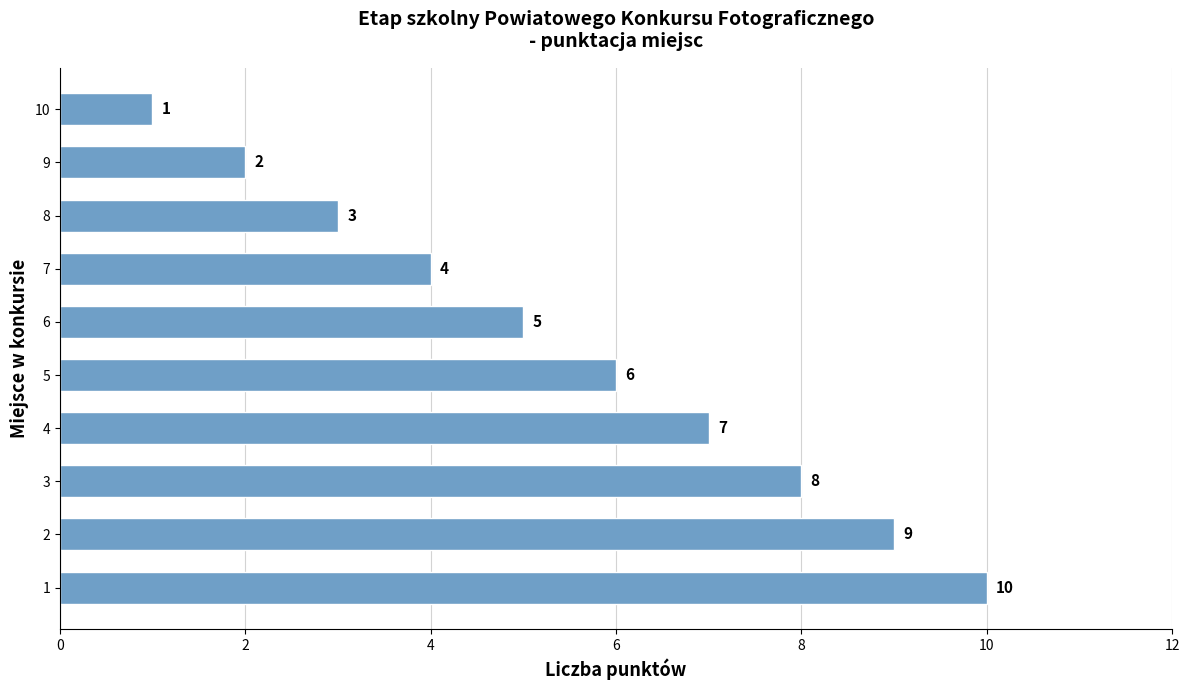

Approximately how many times larger is the value at 9 compared to 8?

0.7